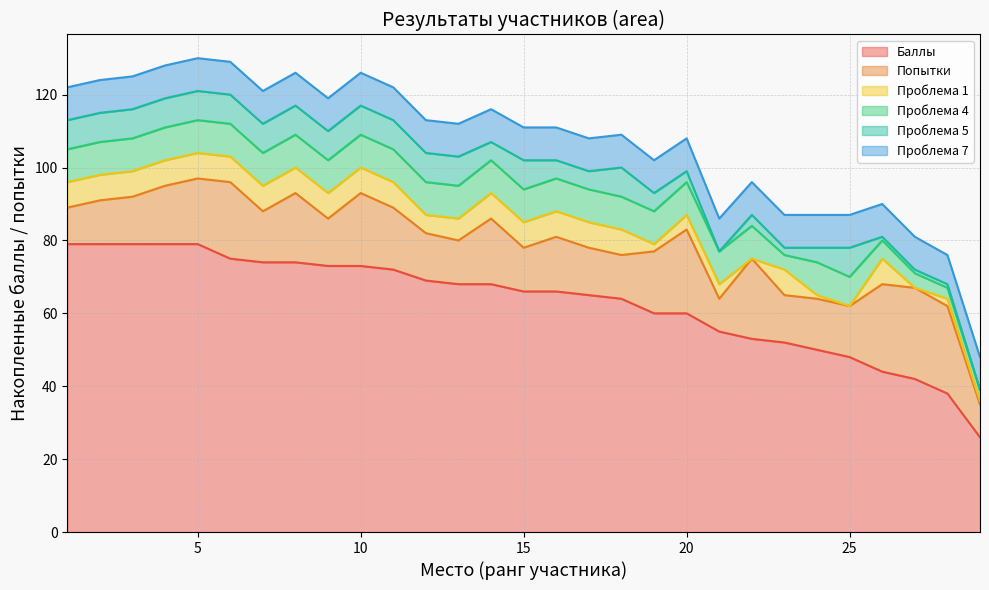

What is the difference between the Проблема 1 values at 27 and 8?

7